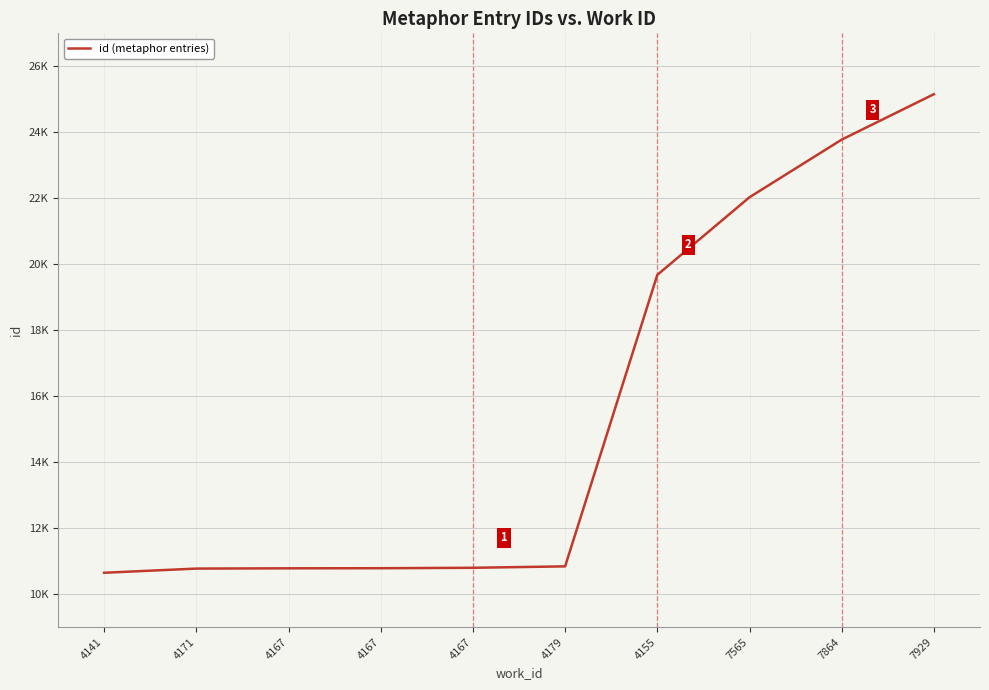

Does the chart have visible grid lines?

Yes